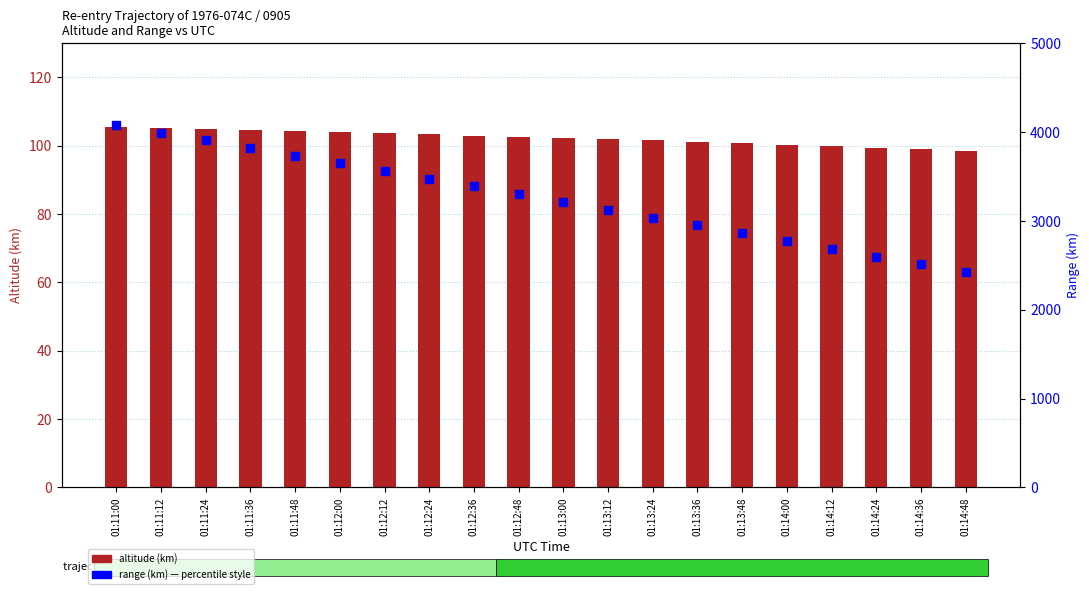

What is the total value across all series at 01:11:48?

3839.0